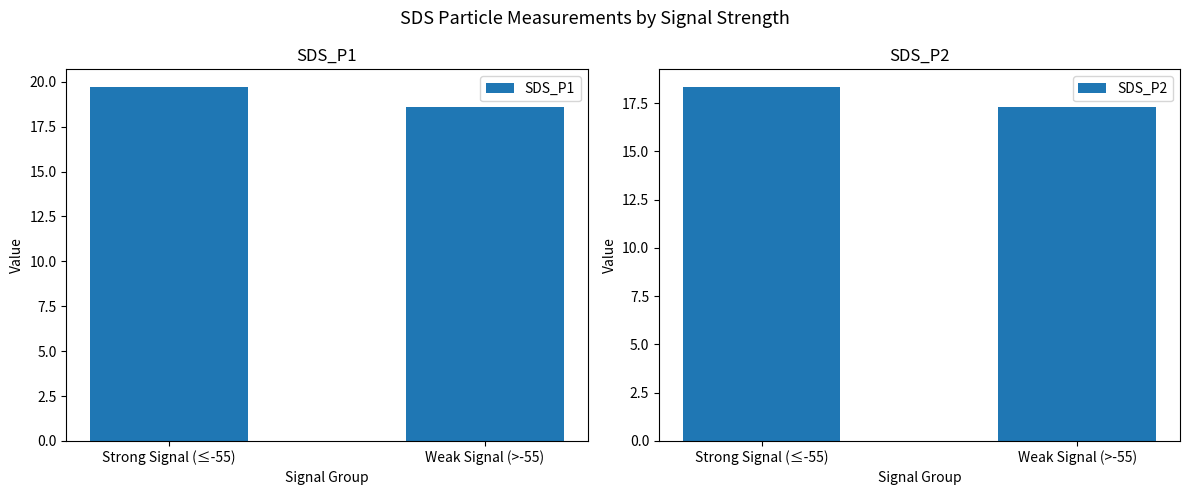

At which category is the sum across all series the highest?

Strong Signal (≤-55)